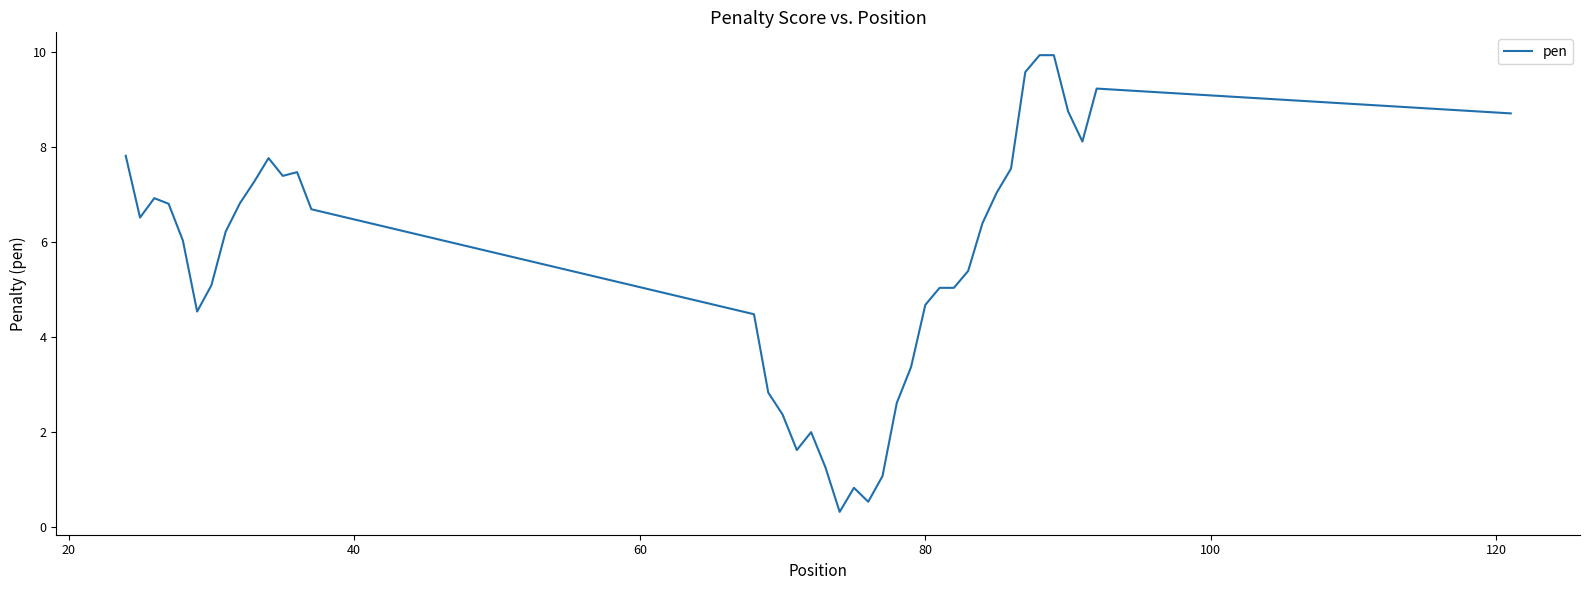

How many series are shown in this chart?

1